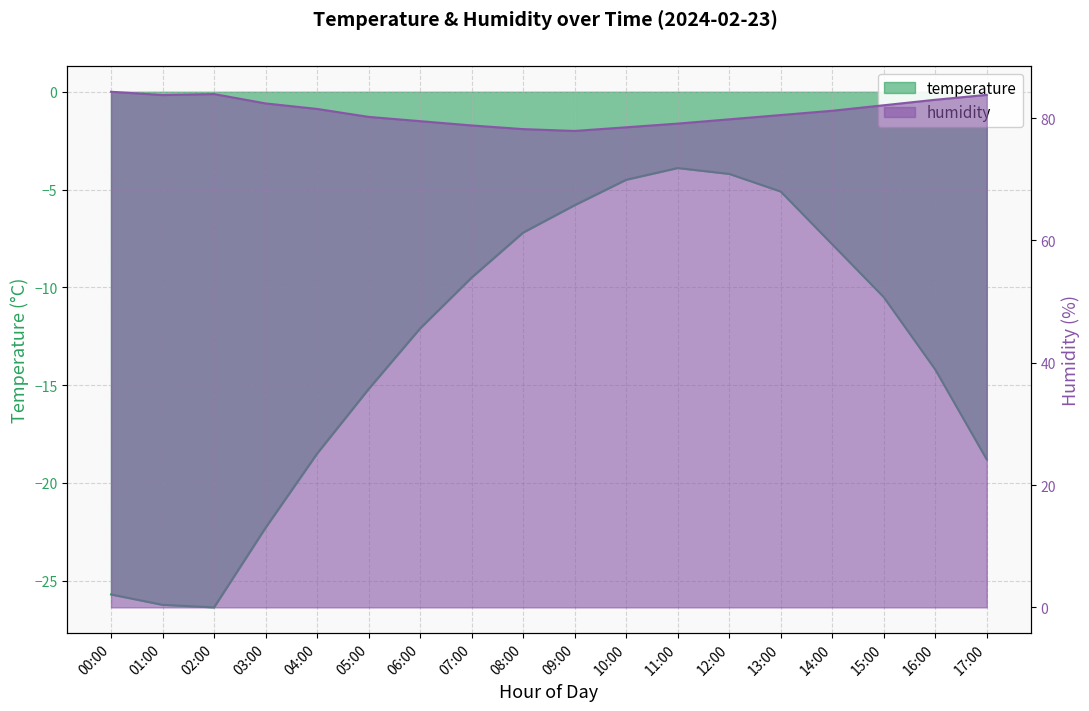

Rank the series by their maximum value, from highest to lowest.

humidity, temperature